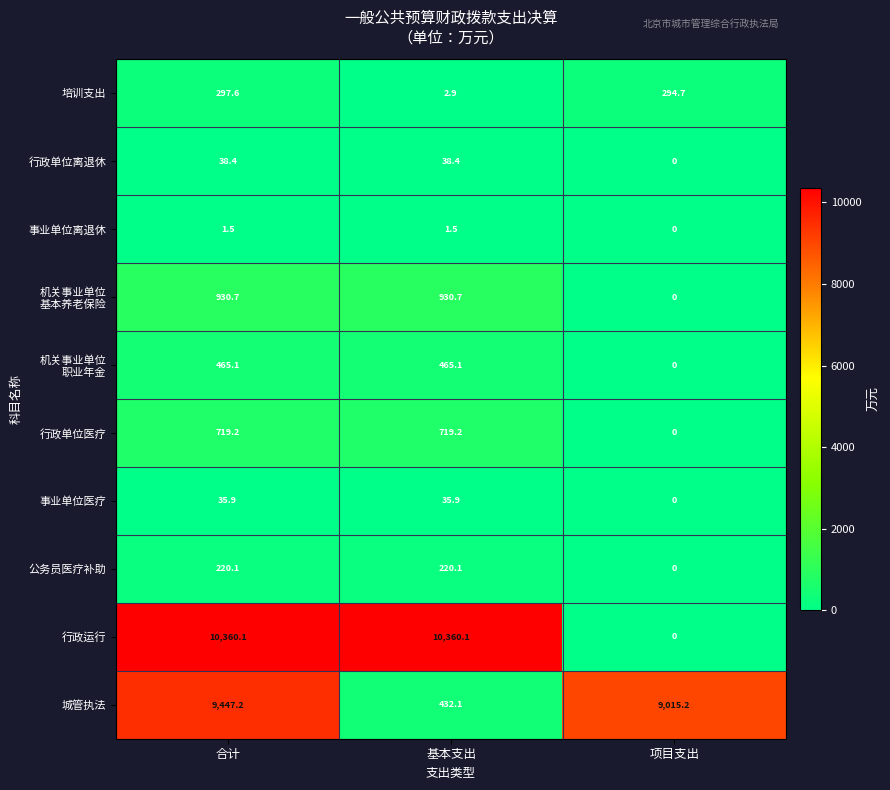

What is the difference between the second highest and minimum values in the 行政单位医疗 series?

719.2